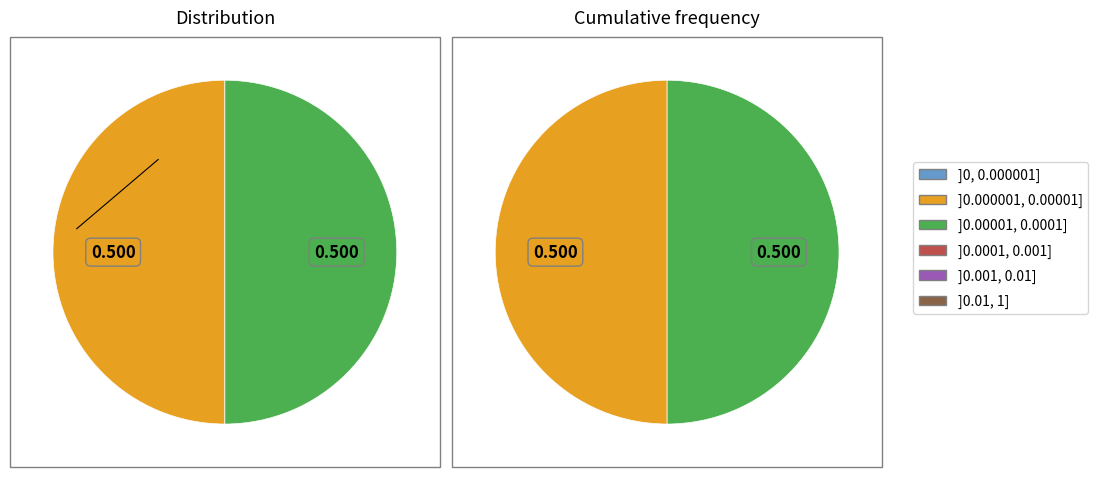

Count the number of slices in the pie.

2